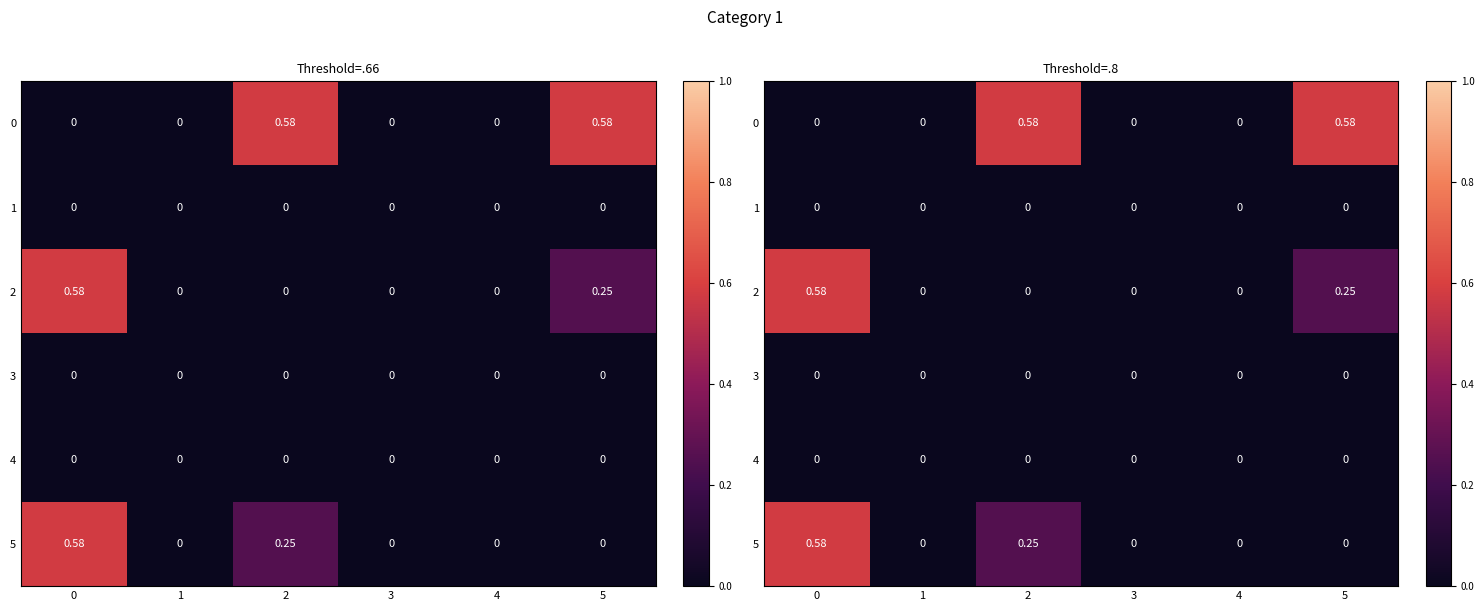

How many series are shown in this chart?

6